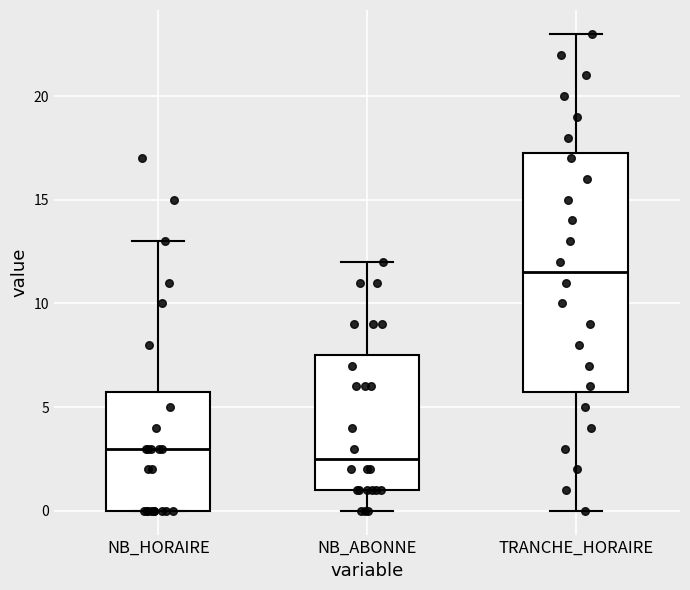

Reading left to right, read every box against the y-axis: the position of its median line, the range the box covers, and the ends of its whiskers. The values are not printed on the chart, so give them approximately, as read against the axis.

NB_HORAIRE: median 3.0, box 0.0 to 6.0, whiskers 0.0 to 13.0
NB_ABONNE: median 2.5, box 1.0 to 7.5, whiskers 0.0 to 12.0
TRANCHE_HORAIRE: median 11.5, box 6.0 to 17.5, whiskers 0.0 to 23.0